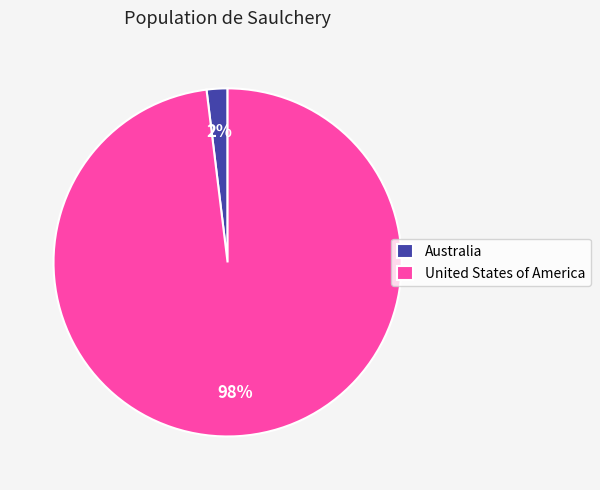

Is the sum of Australia and United States of America greater than half?

Yes